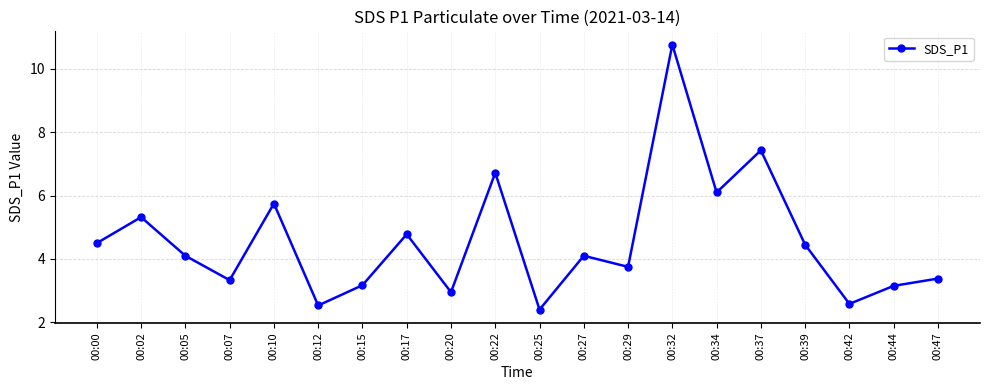

At which label does the data first exceed 4?

00:00